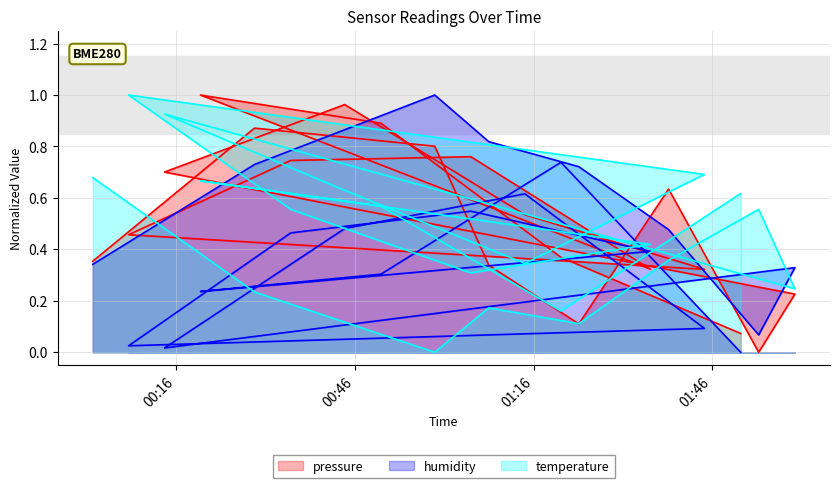

List the labels in order of humidity value, largest first.

2023-03-11T00:59:23, 2023-03-11T01:08:28, 2023-03-11T01:20:34, 2023-03-11T00:29:07, 2023-03-11T01:23:34, 2023-03-11T01:14:31, 2023-03-11T01:05:27, 2023-03-11T00:44:16, 2023-03-11T01:38:39, 2023-03-11T00:35:12, 2023-03-11T01:35:36, 2023-03-11T00:01:58, 2023-03-11T01:59:51, 2023-03-11T00:50:21, 2023-03-11T00:20:03, 2023-03-11T01:44:40, 2023-03-11T01:53:46, 2023-03-11T00:07:59, 2023-03-11T00:14:01, 2023-03-11T01:50:45